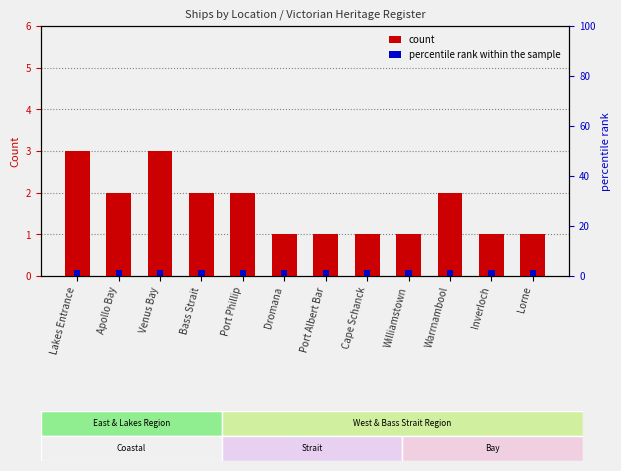

Where is the data nearest to the value 2?

Apollo Bay